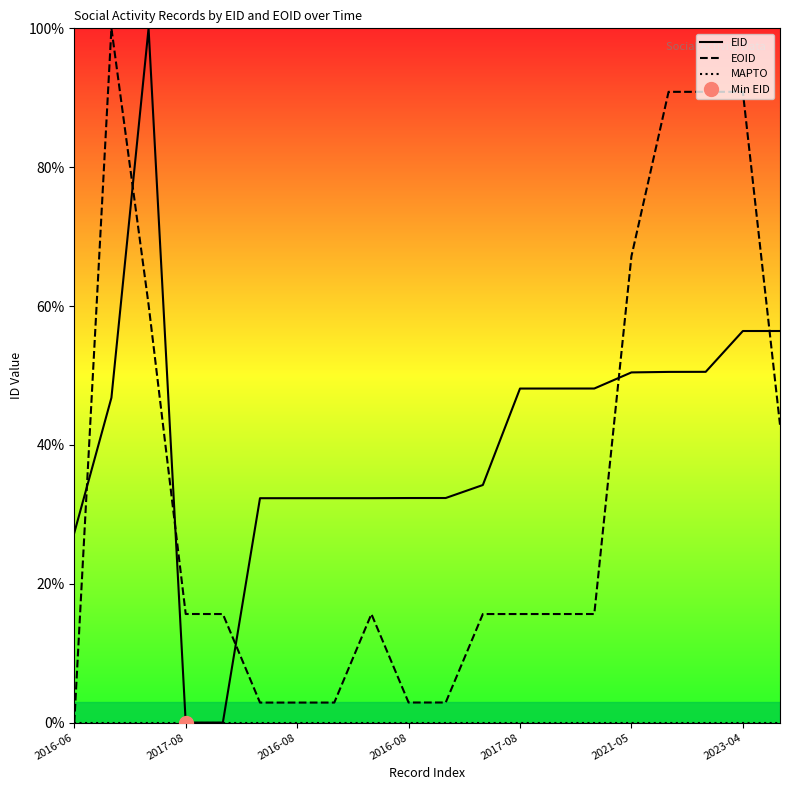

Is it true that EID equals 11.6 at 2016-06?

False